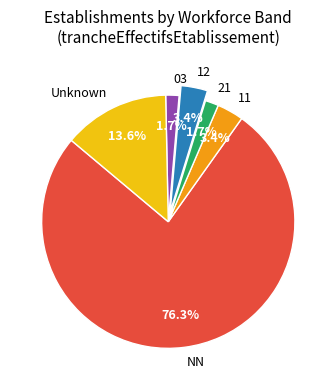

Combined, what portion of the pie is 21 and Unknown?

15.3%